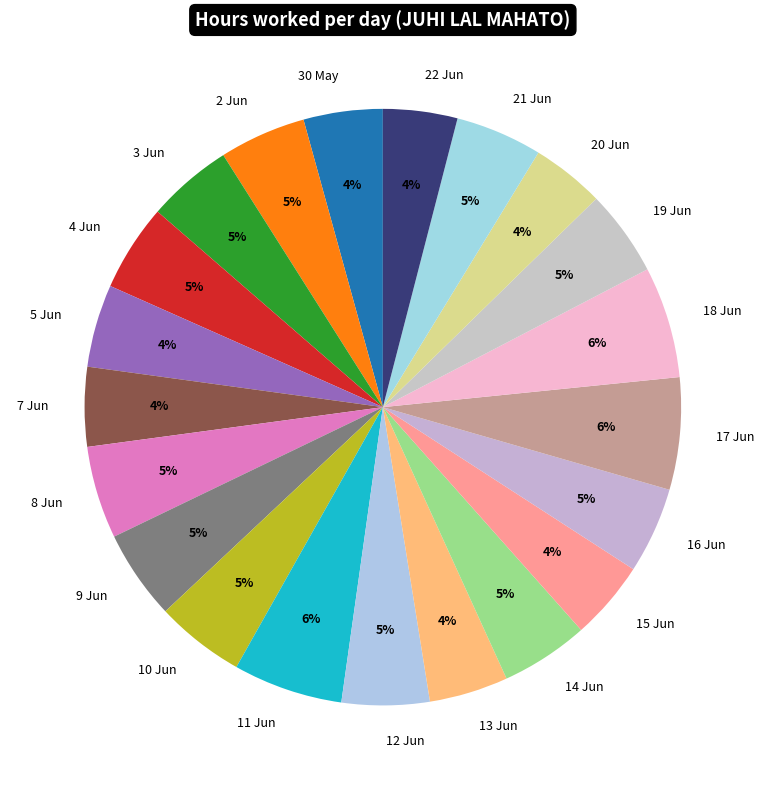

Combined, do 7 Jun and 19 Jun account for over 50%?

No